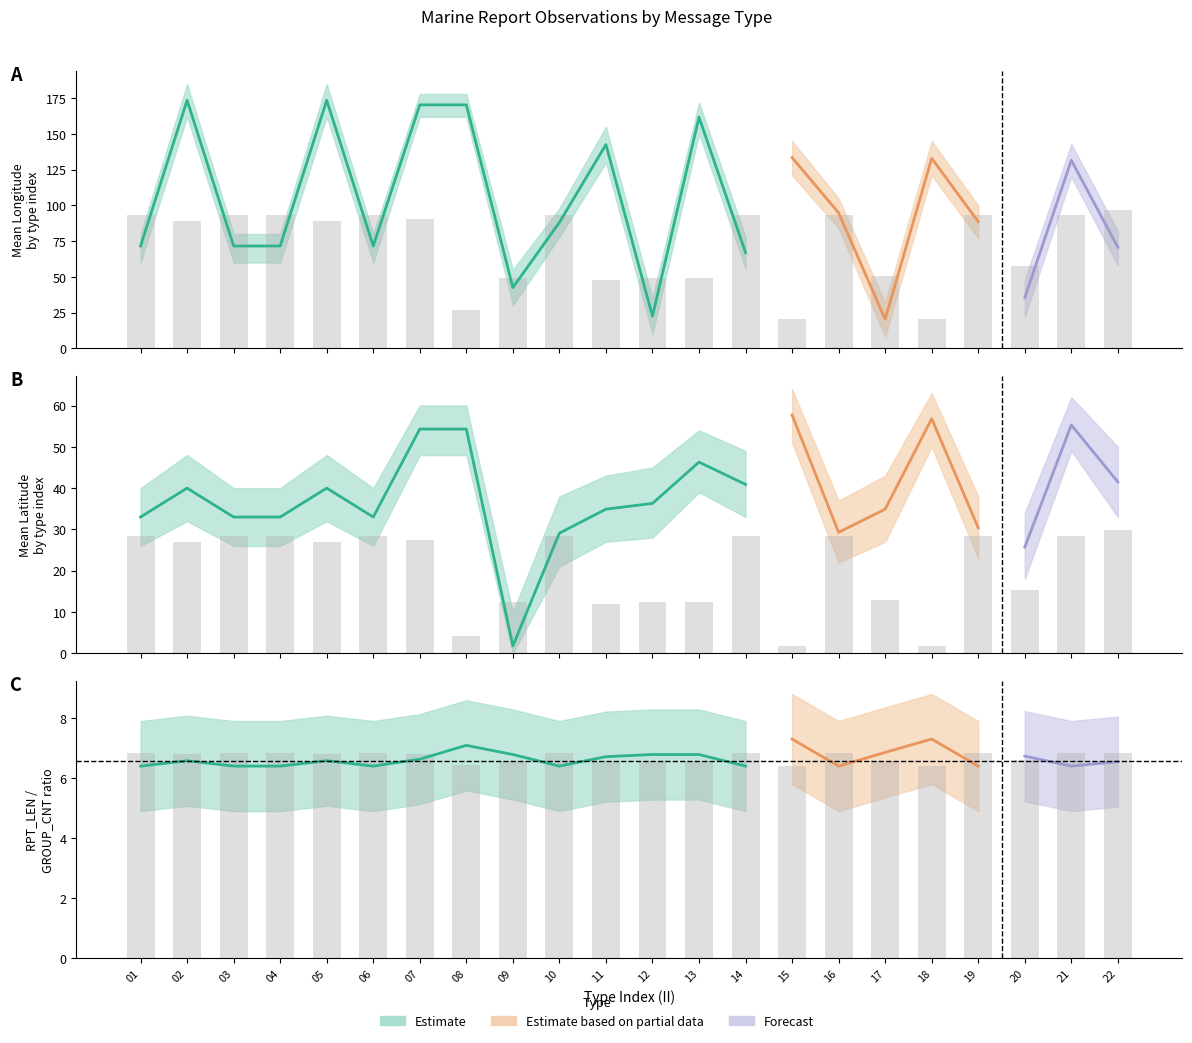

What is the value of the 16th bar from the left?

6.8